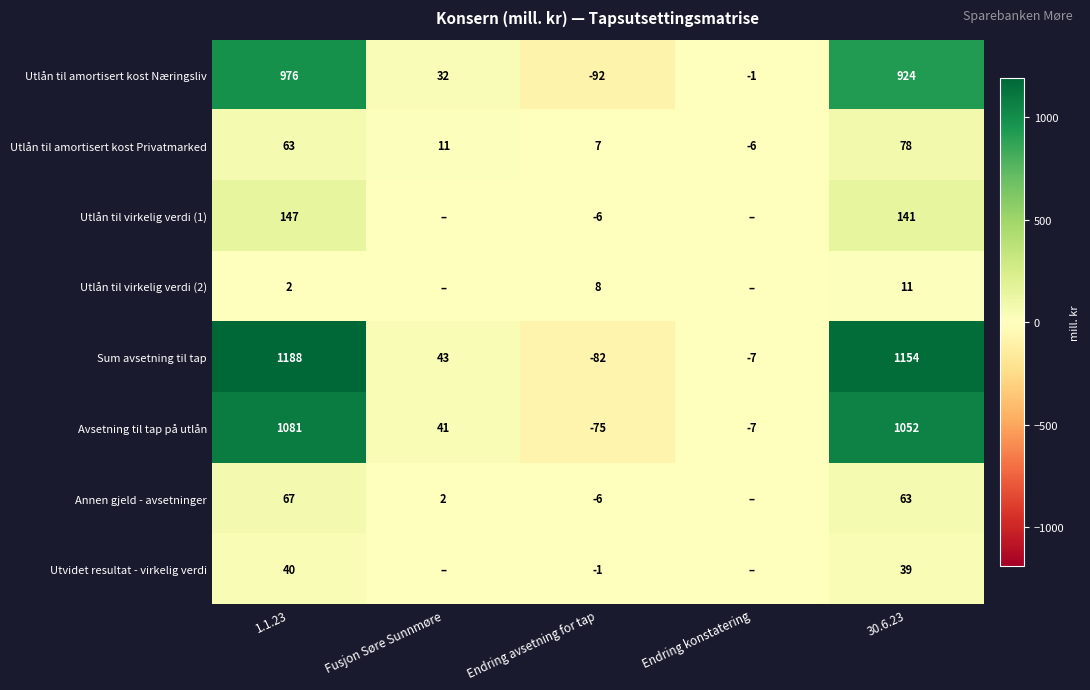

What is the difference between the Utlån til amortisert kost Privatmarked values at Endring avsetning for tap and Endring konstatering?

13